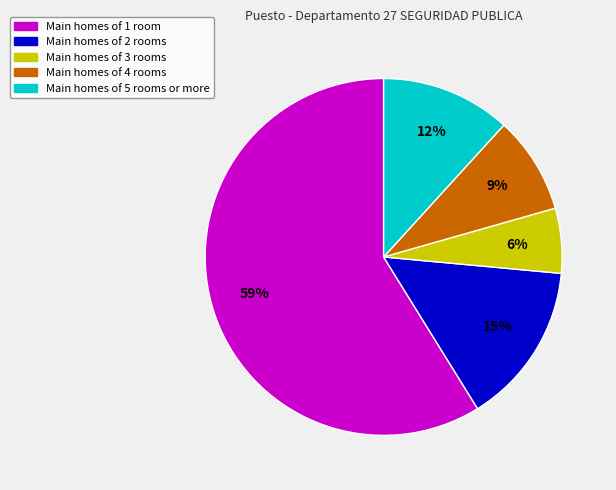

To the nearest percent, what is the average slice percentage?

20%